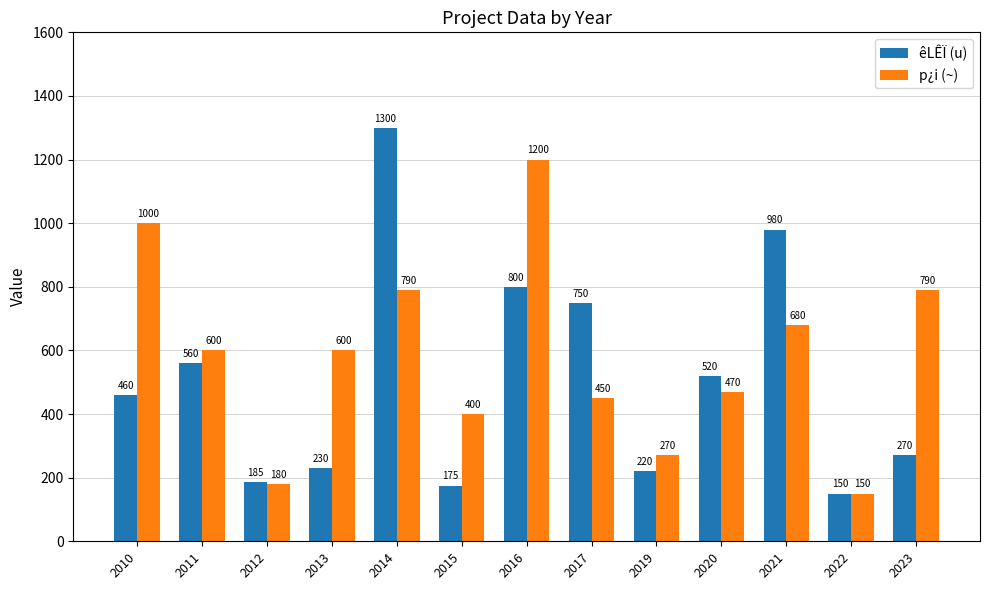

What is the sum of the êLÊÏ (u) values at 2014 and 2023?

1570